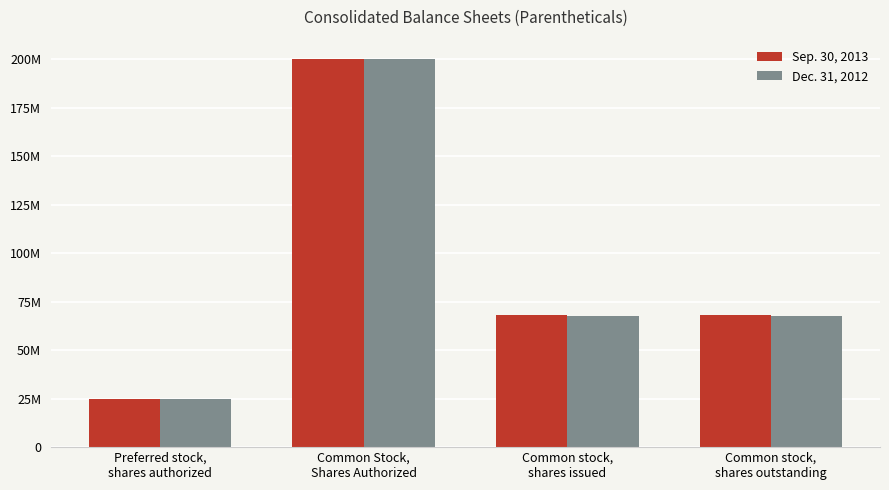

True or false: Dec. 31, 2012 has a value of 265544450 at Common Stock,
Shares Authorized.

False